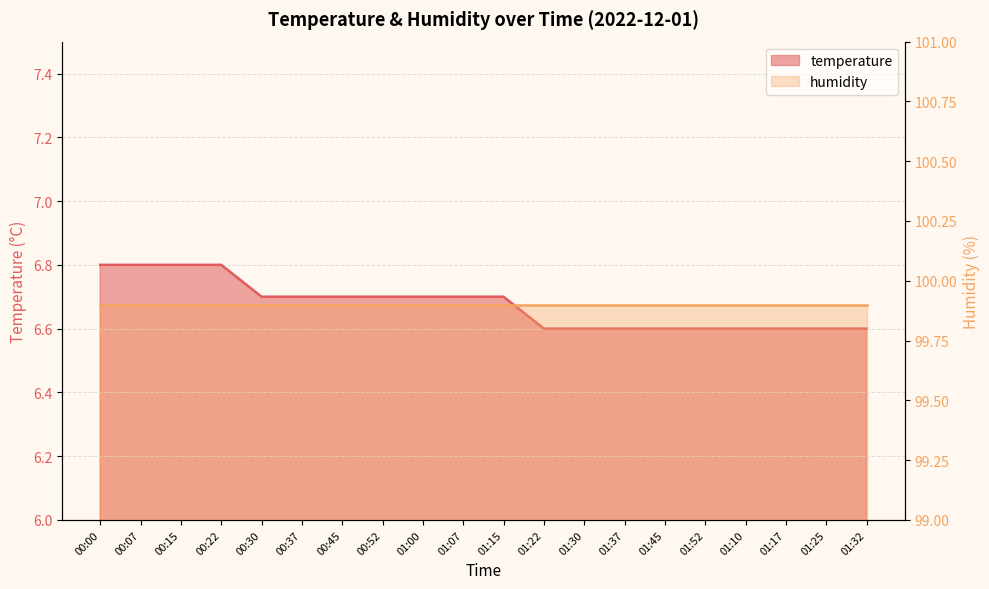

At which label is the value closest to 6?

01:22